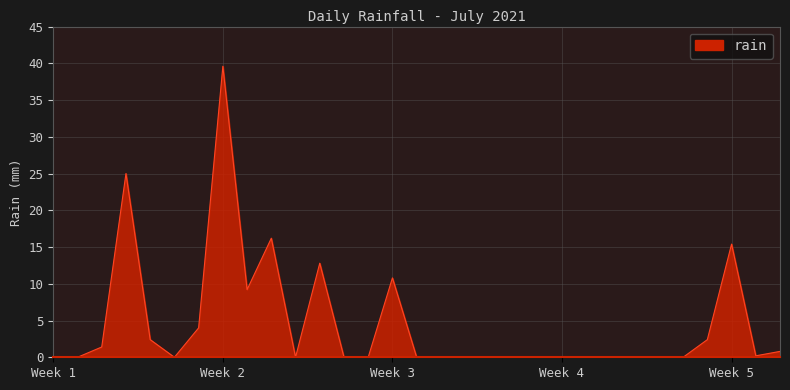

What is the difference between the maximum and minimum values?

39.6